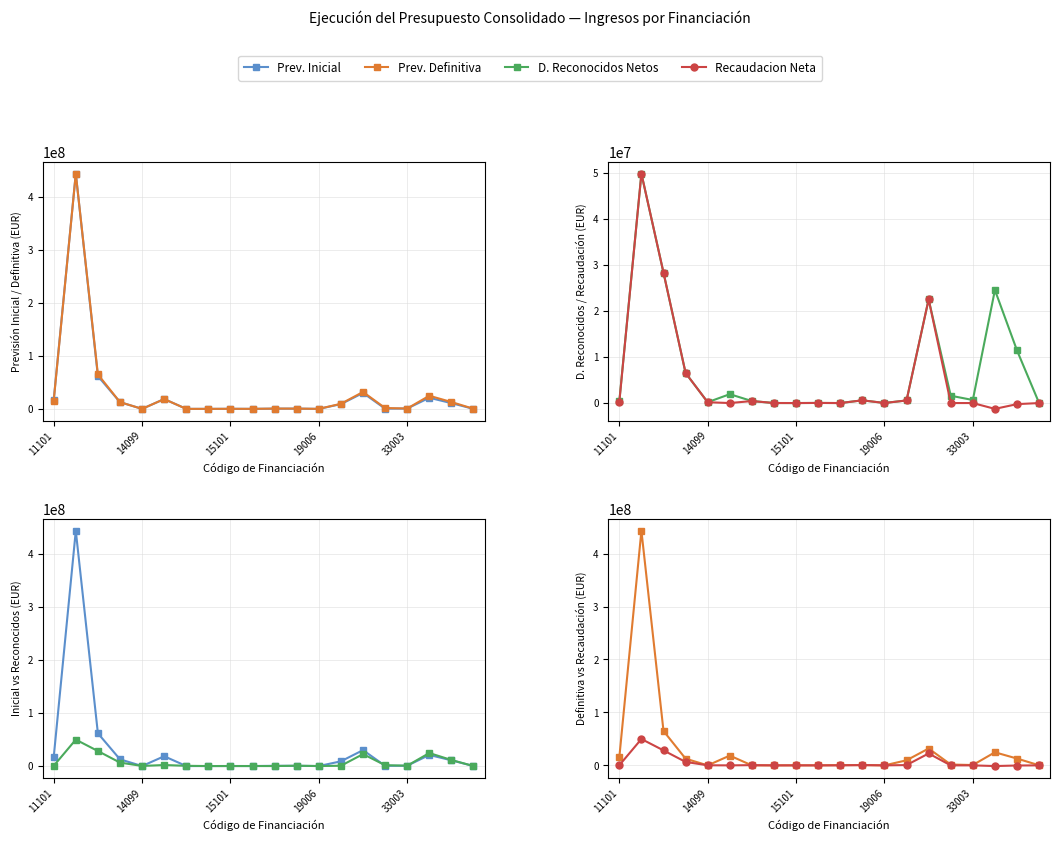

Which series has the widest spread of values?

Prev. Inicial